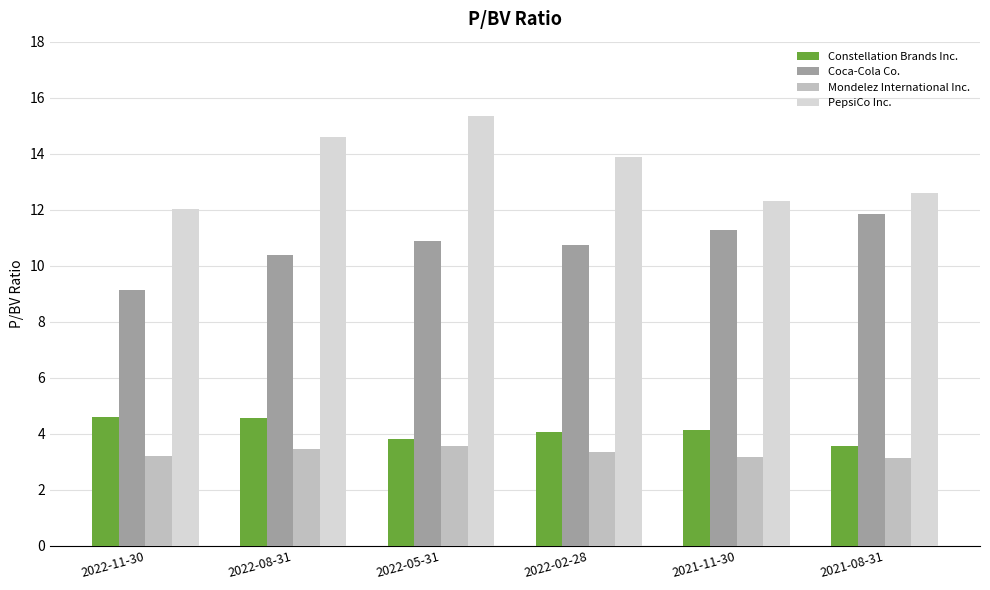

What is the label of the 1st bar from the left?

2022-11-30